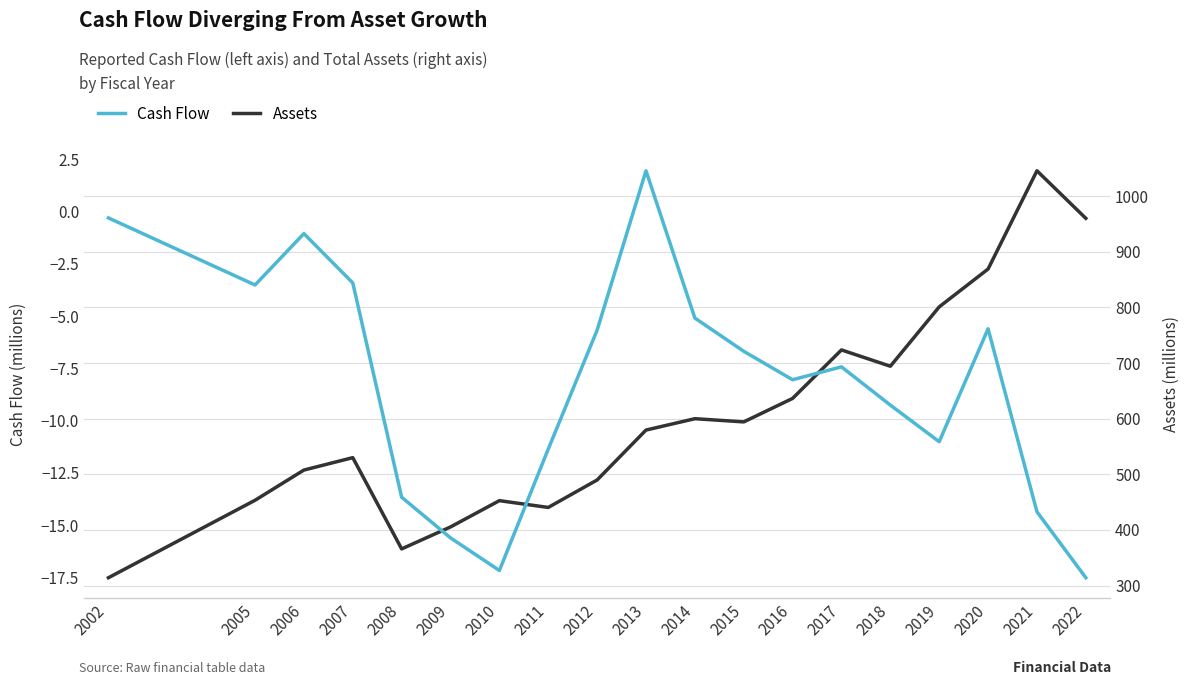

The value of Cash Flow at 2018 is -9.3. True or false?

True